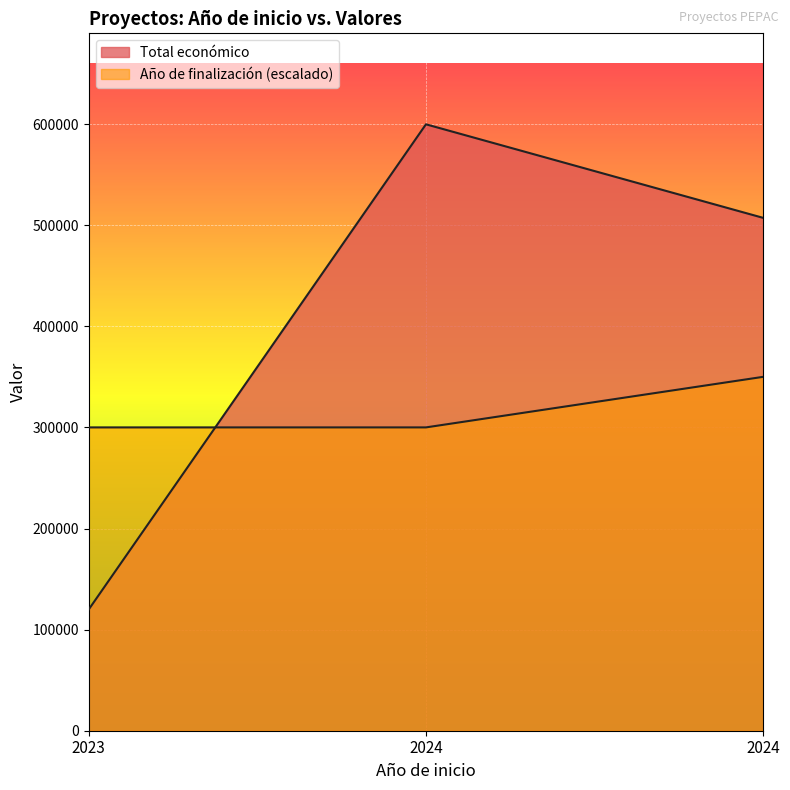

List the labels in order of Total económico value, largest first.

2024, 2024, 2023